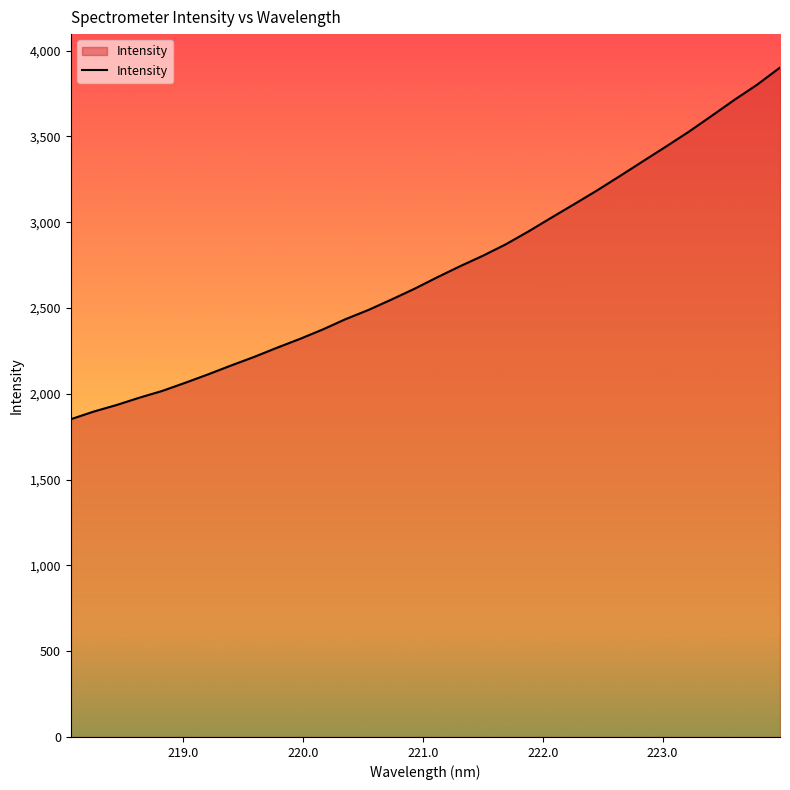

Does the chart display data point markers on the line(s)?

No